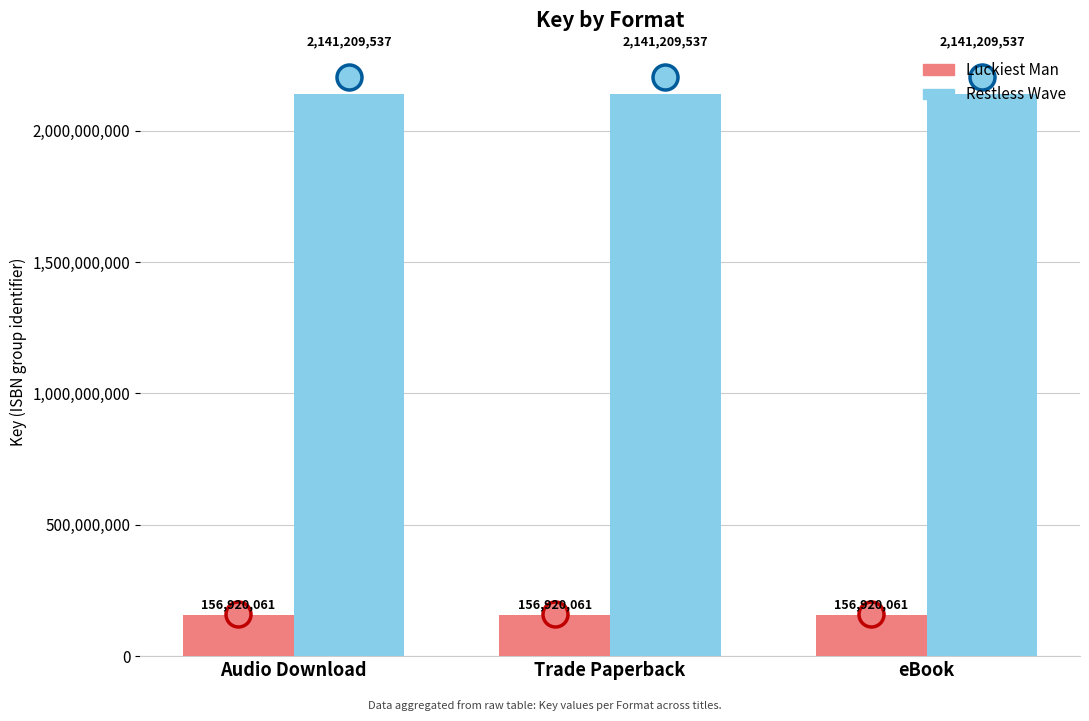

What is the total value across all series at eBook?

2298129598